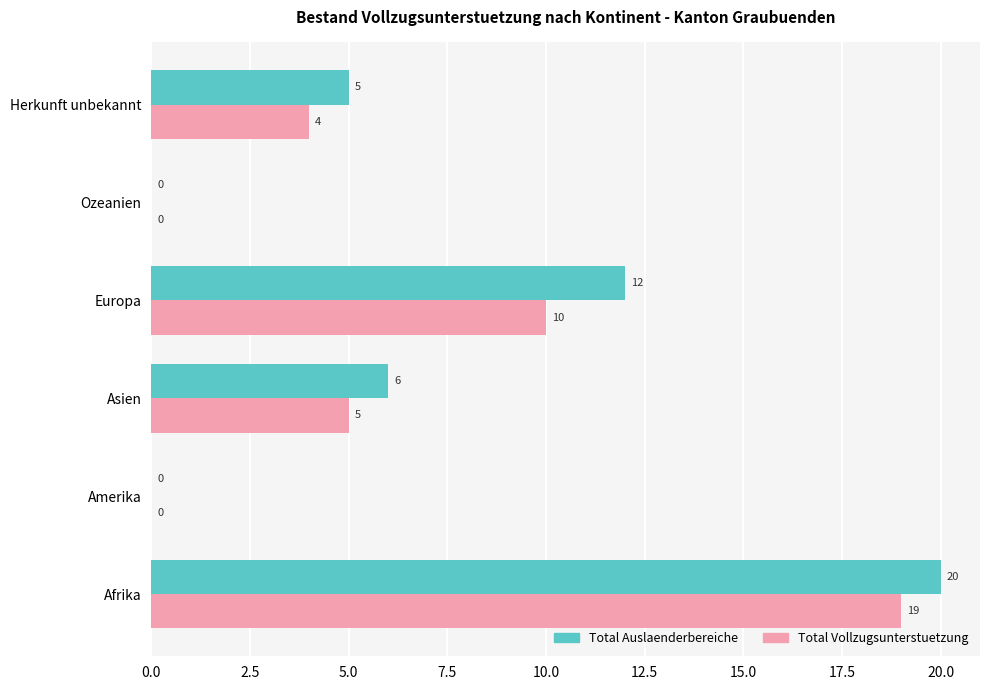

What is the sum of the Total Auslaenderbereiche values at Europa and Asien?

18